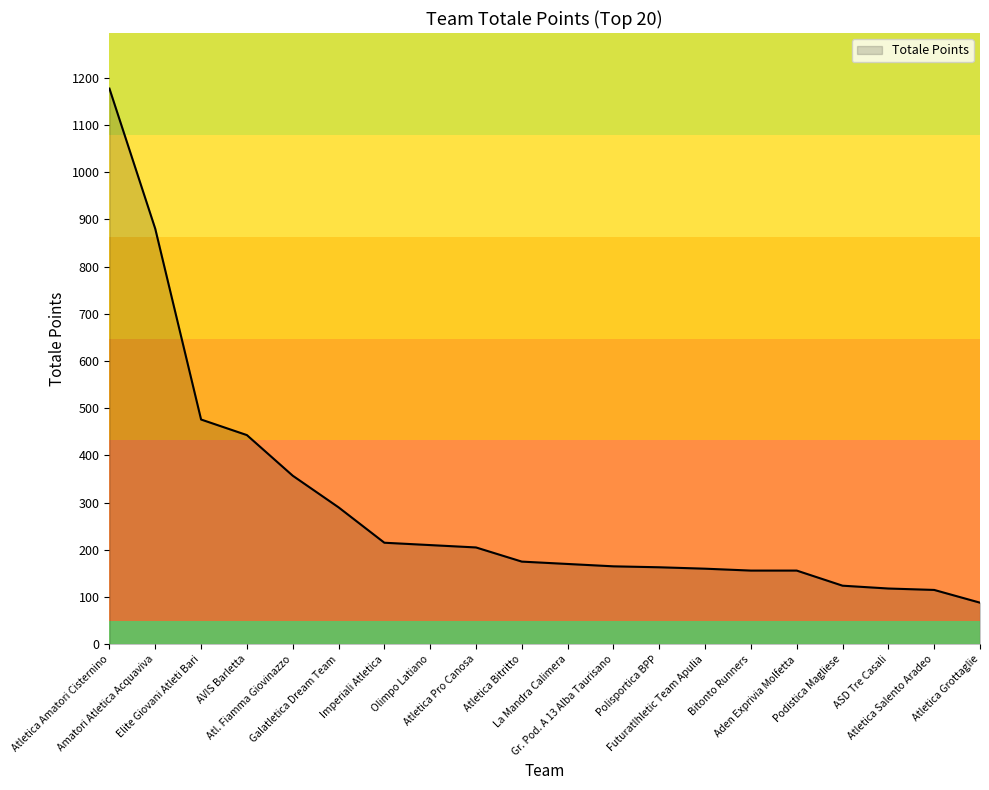

What is the average value?

292